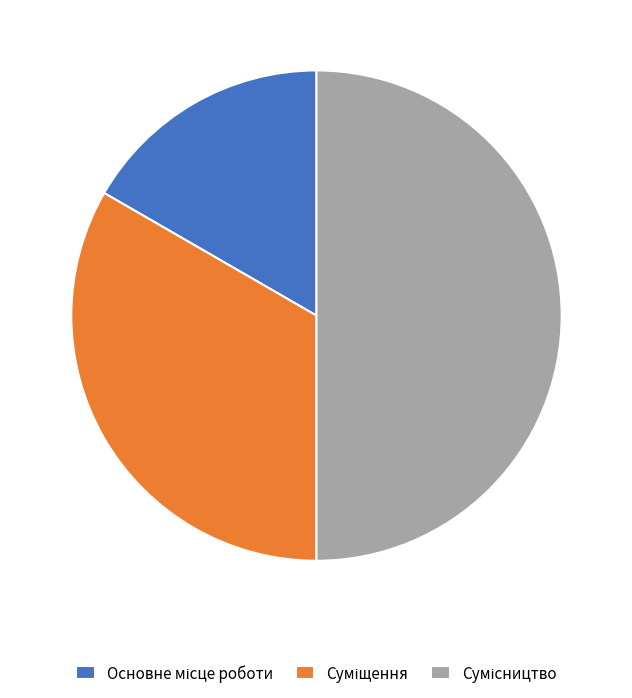

Count the number of slices in the pie.

3